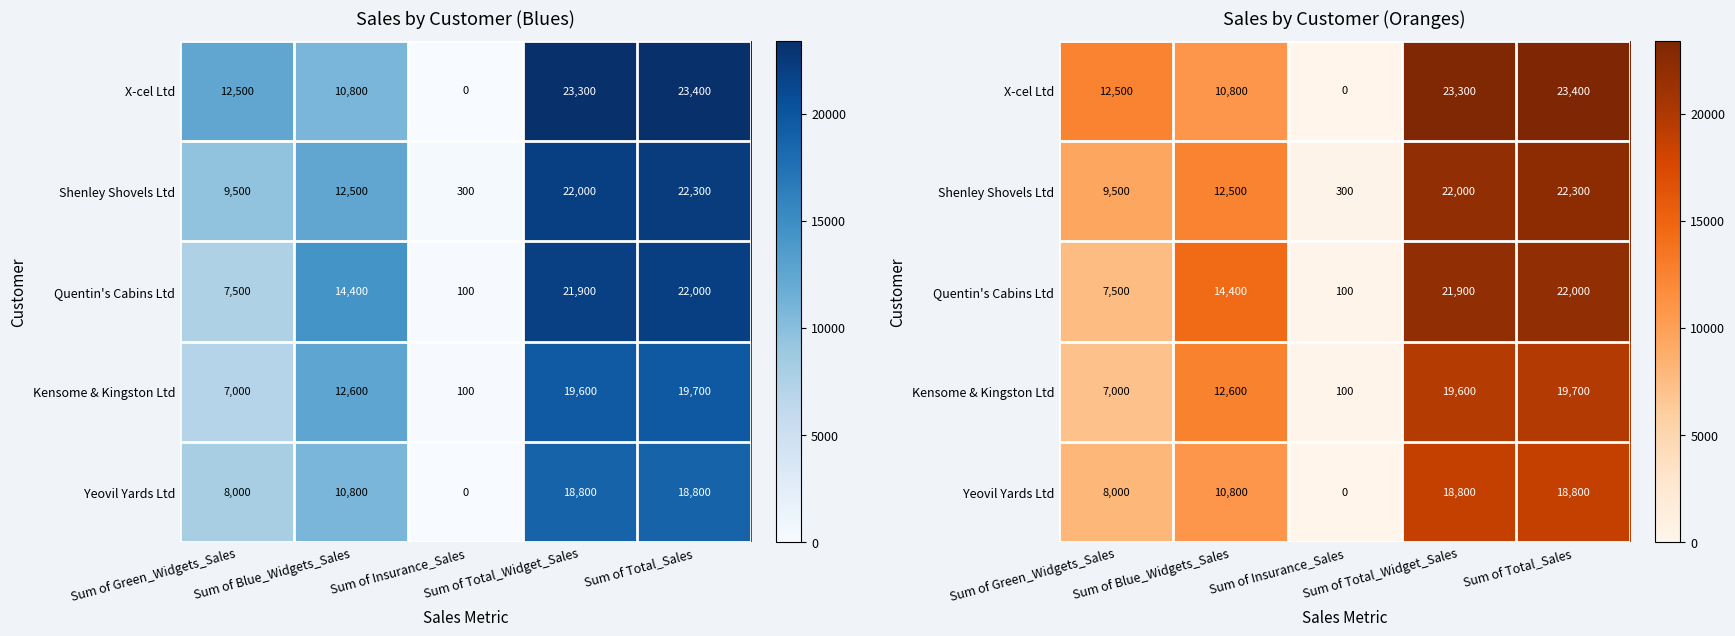

Count the number of categories in the chart.

5